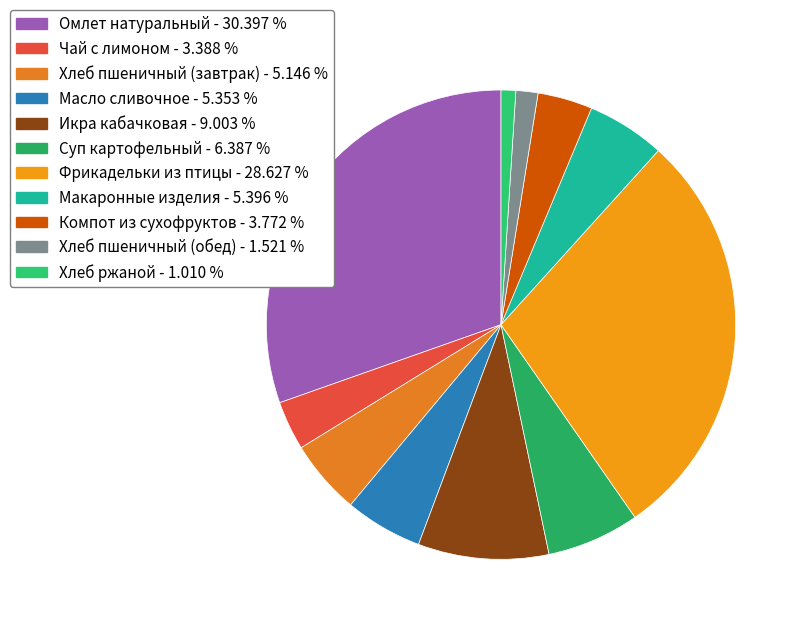

How many segments does this pie chart have?

11